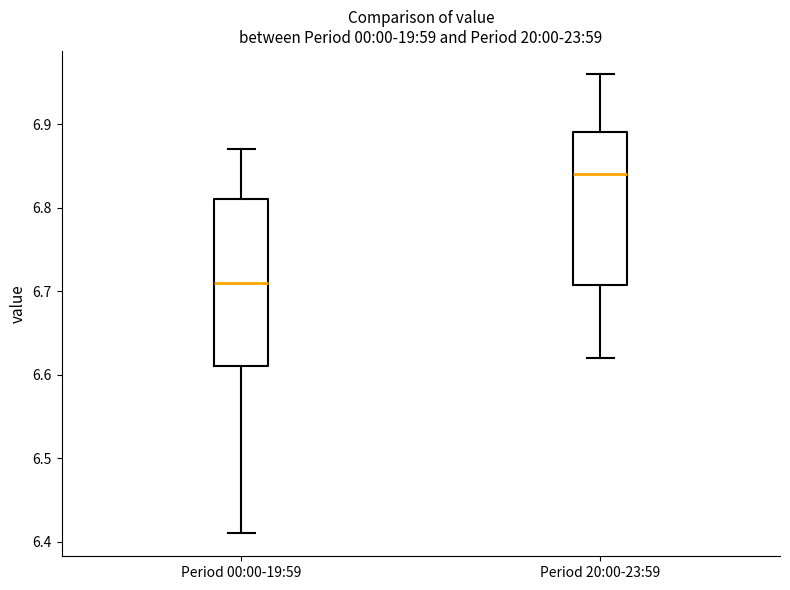

Reading left to right, read every box against the y-axis: the position of its median line, the range the box covers, and the ends of its whiskers. The values are not printed on the chart, so give them approximately, as read against the axis.

Period 00:00-19:59: median 6.71, box 6.61 to 6.81, whiskers 6.41 to 6.87
Period 20:00-23:59: median 6.84, box 6.71 to 6.89, whiskers 6.62 to 6.96